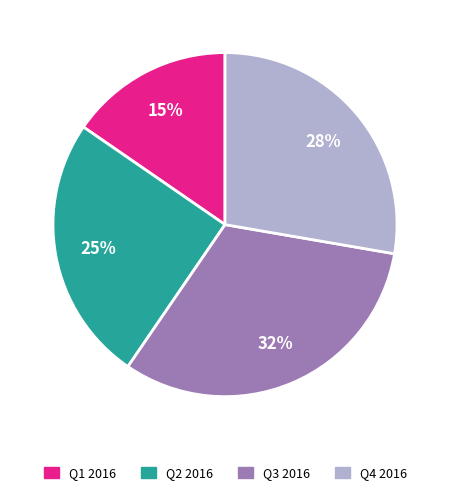

The Q3 2016 slice represents 32% of the pie. True or false?

True